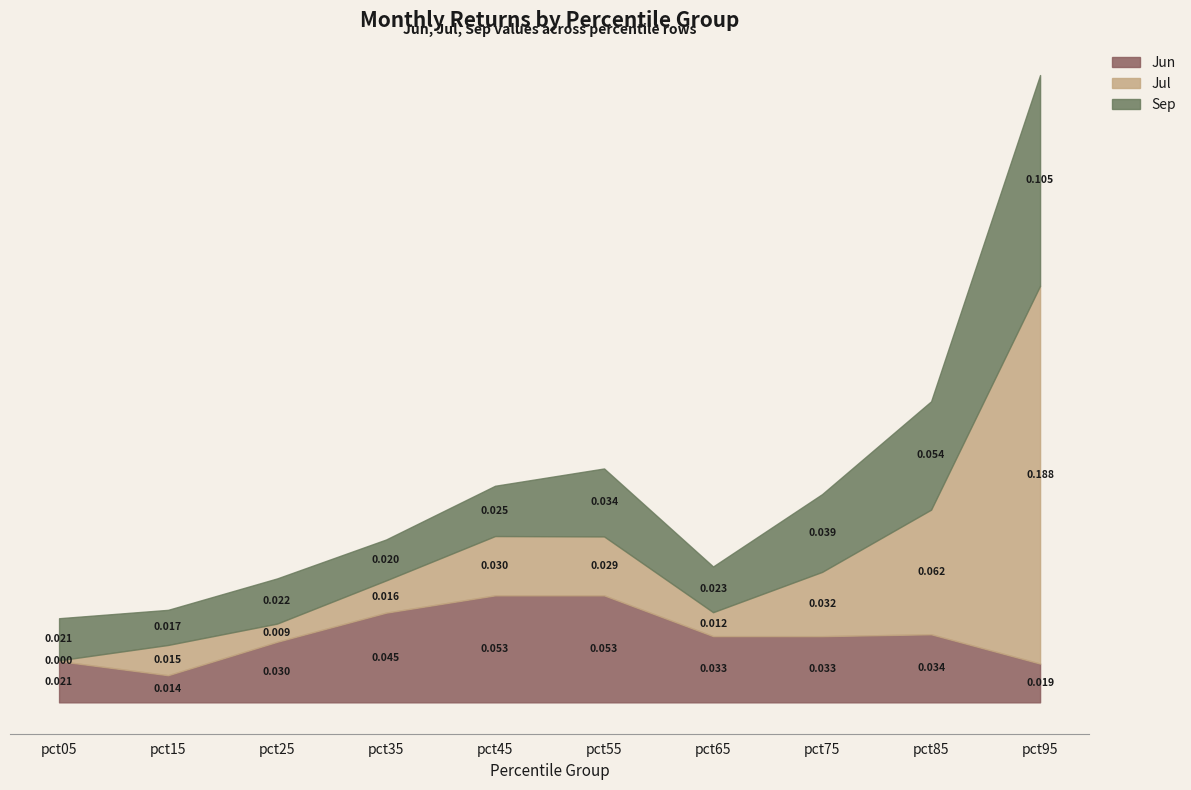

Is it true that Jul equals 0.1 at pct85?

False